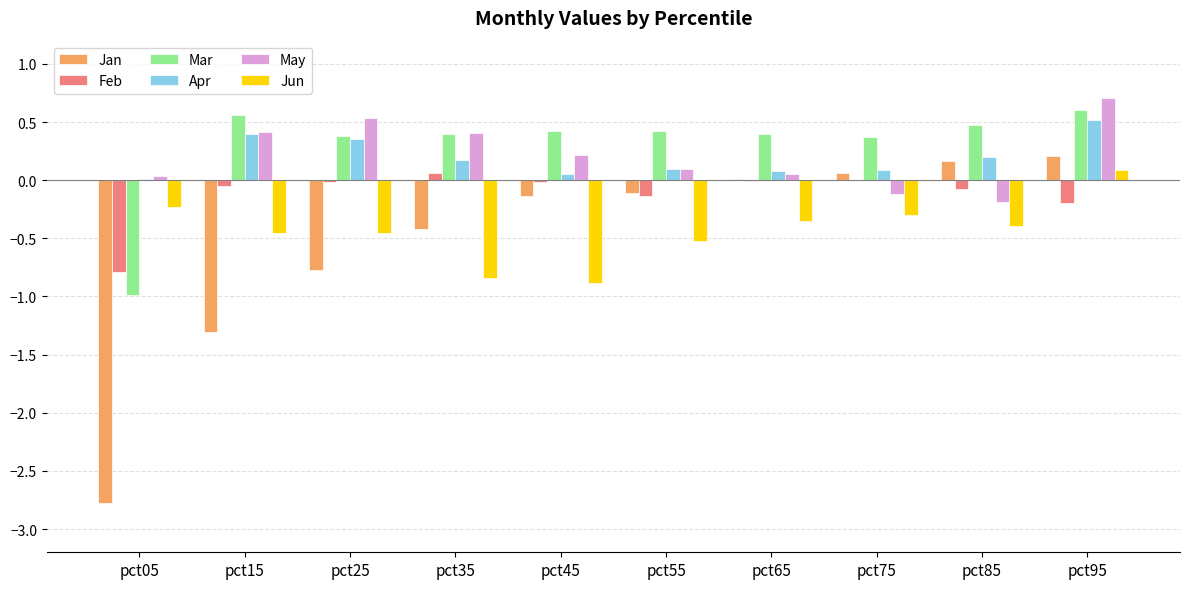

What is the maximum value for Mar?

0.6